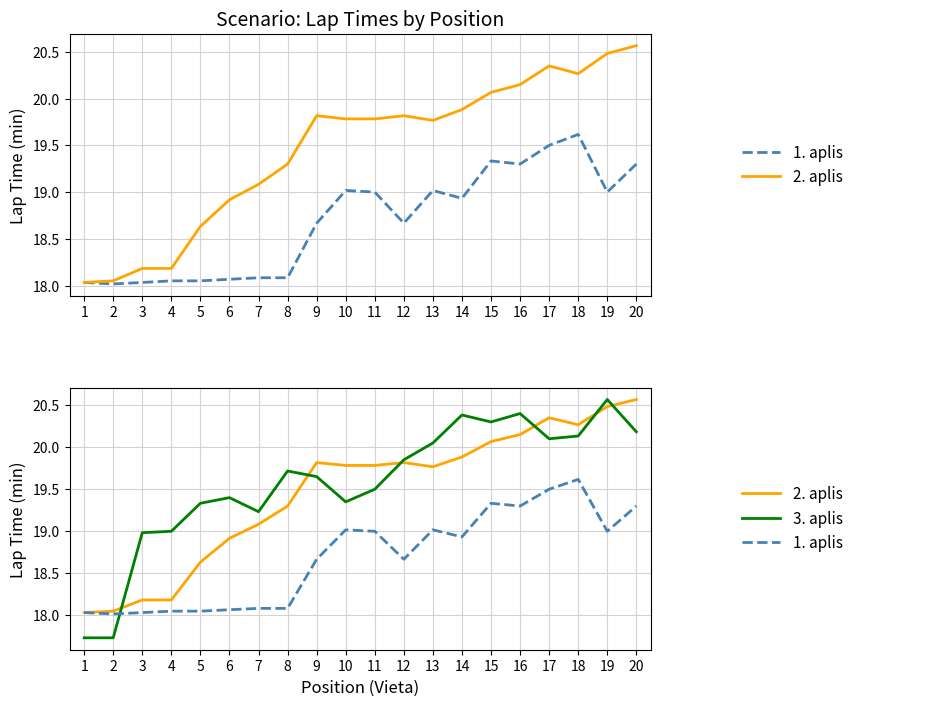

What is the maximum value for 3. aplis?

20.6